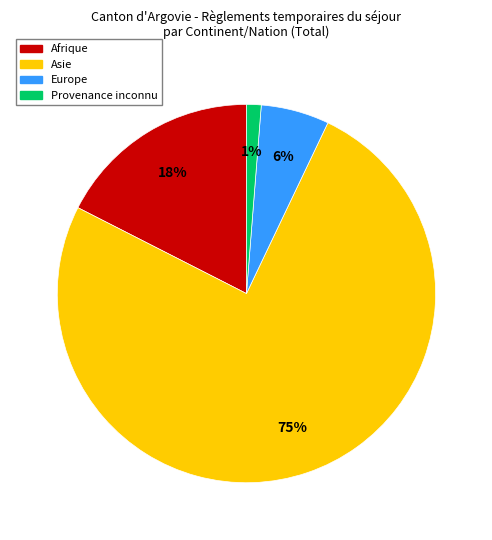

To the nearest percent, what is the difference between the largest and smallest slice percentages?

74%